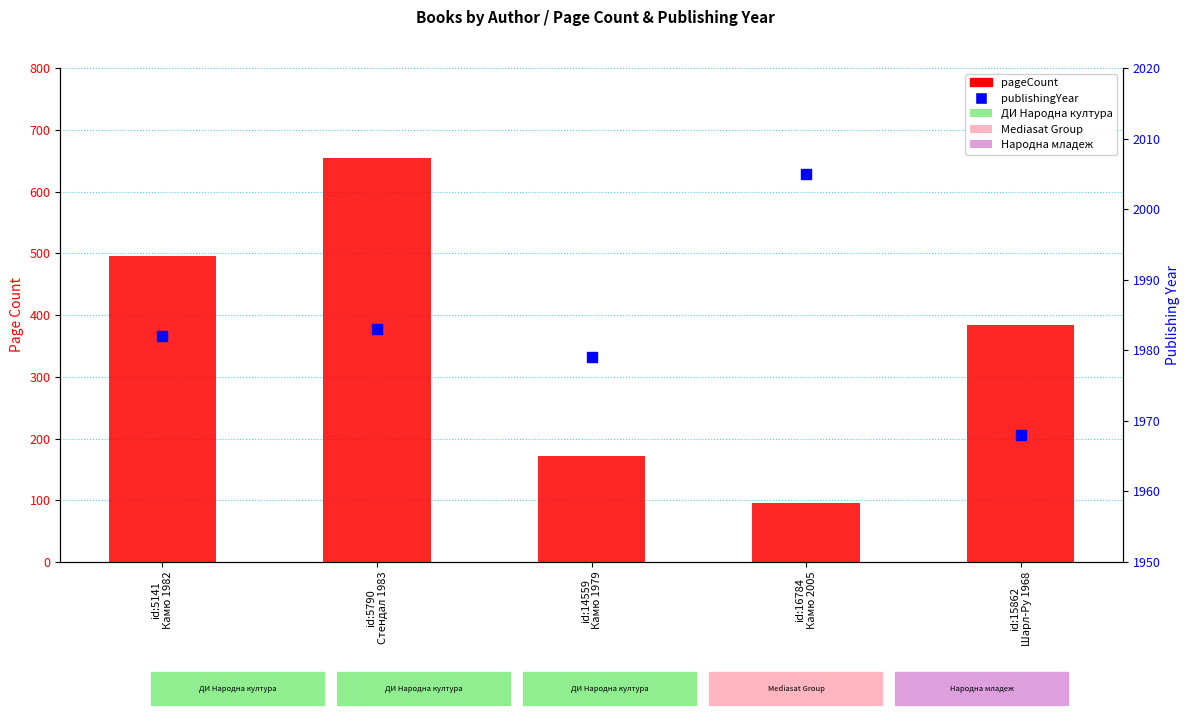

What is the total value across all series at id:5141
Камю 1982?

2478